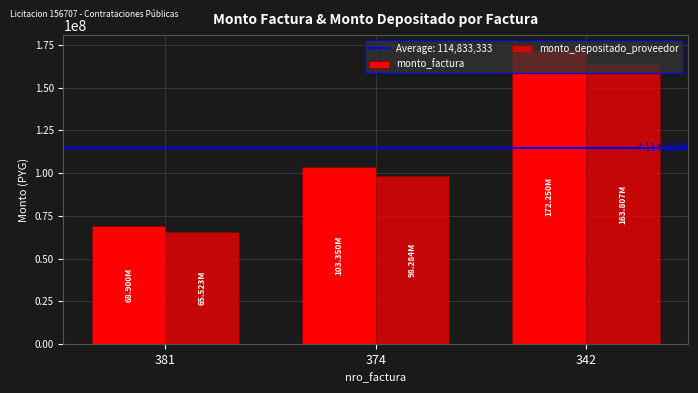

Are the bars grouped side by side (vs. stacked)?

Yes